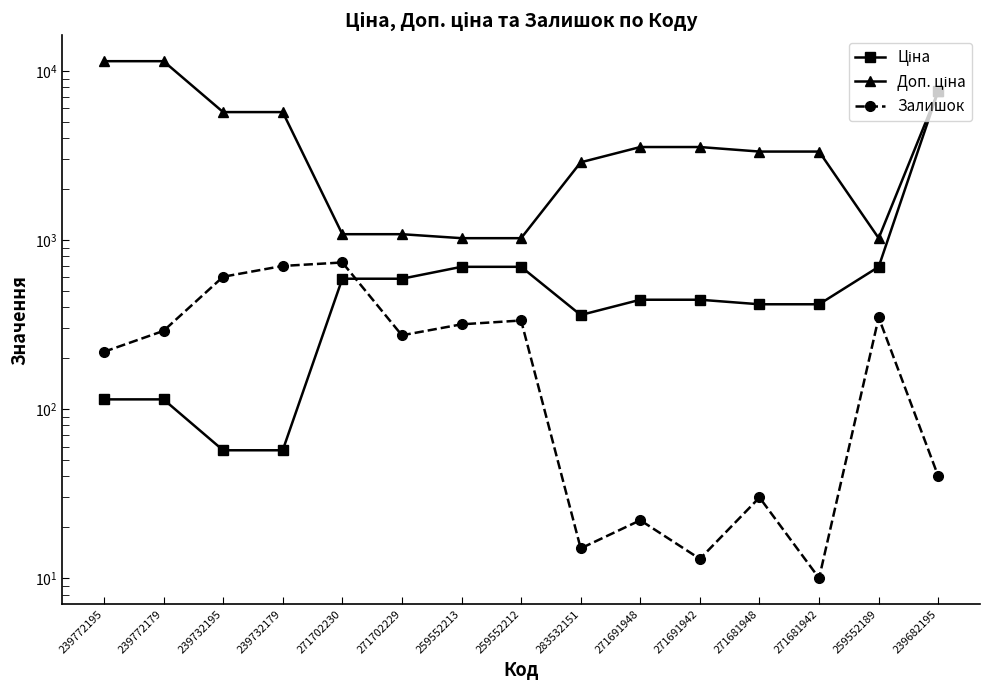

True or false: Доп. ціна has a value of 18577.7 at 239772195.

False